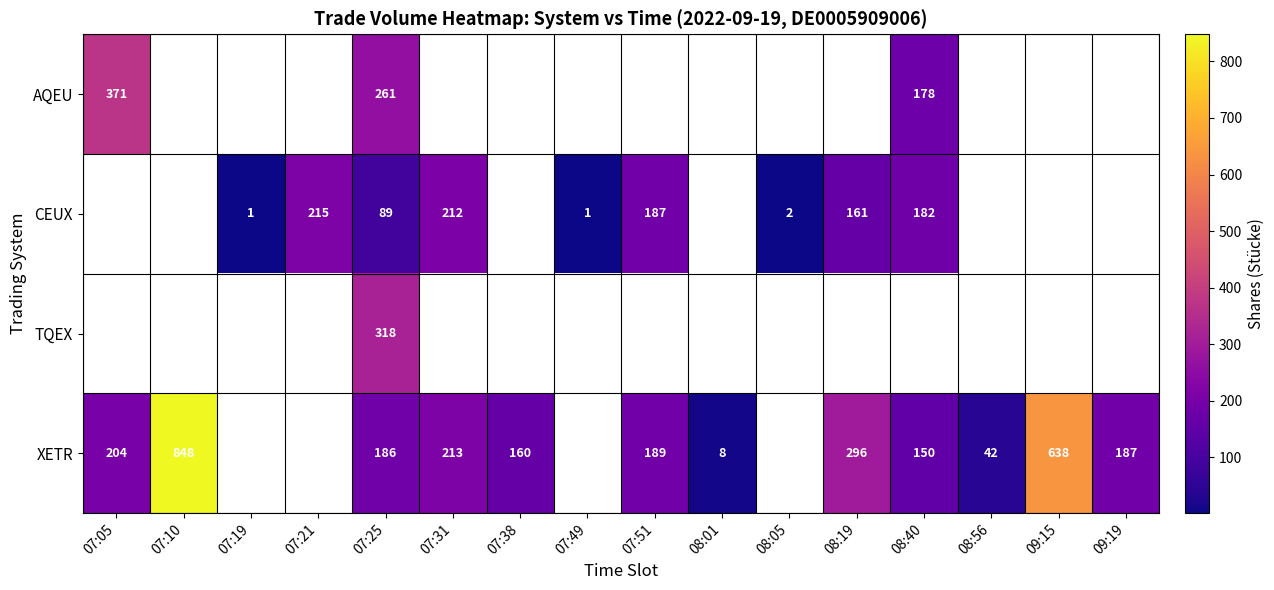

What is the total value across all series at 07:25?

854